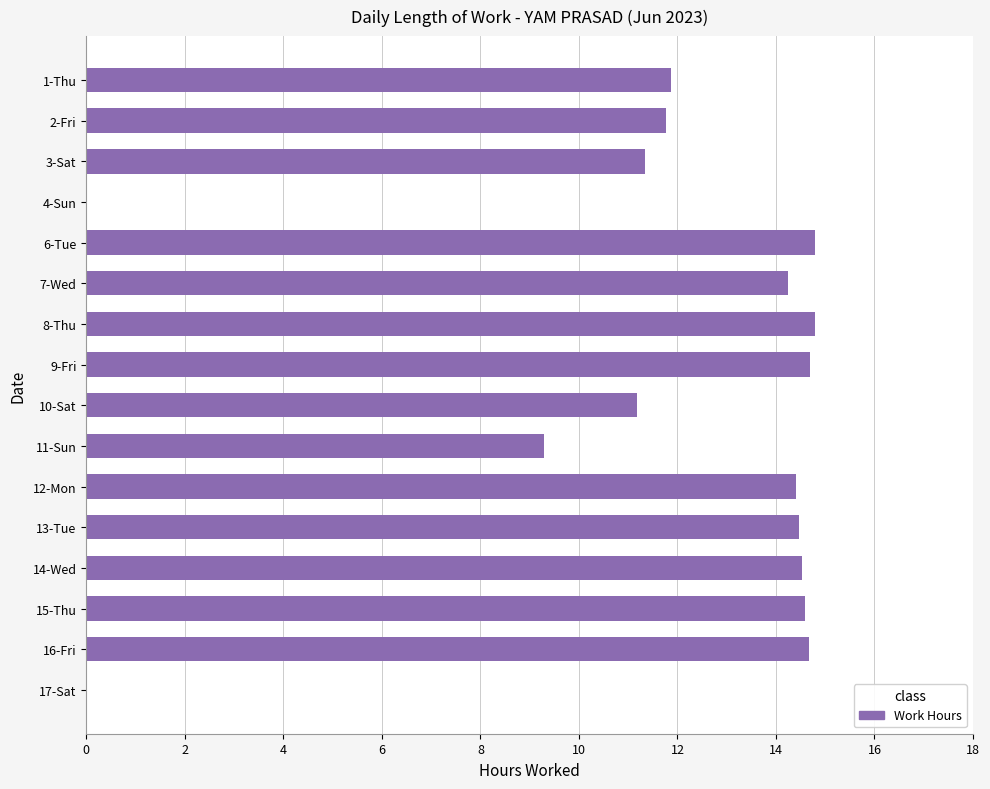

The value at 11-Sun is 3.0. True or false?

False